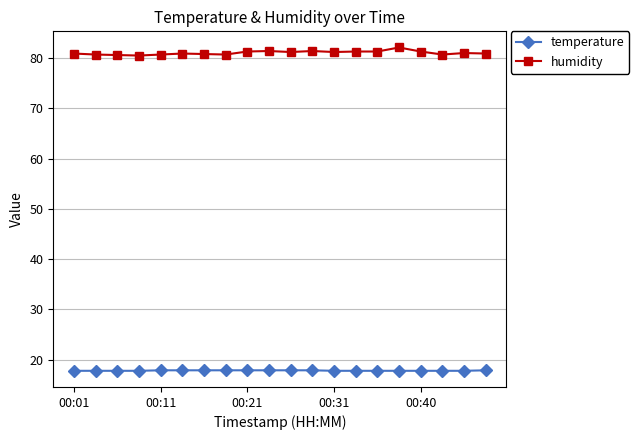

True or false: temperature and humidity cross at least once.

False